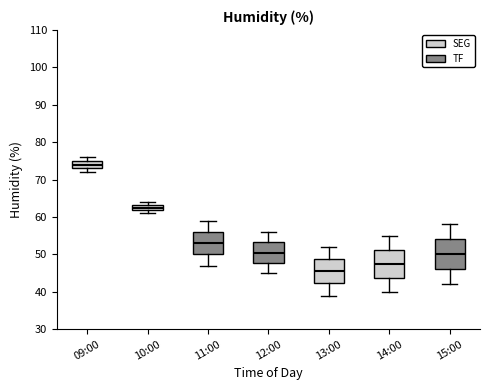

Reading left to right, read every box against the y-axis: the position of its median line, the range the box covers, and the ends of its whiskers. The values are not printed on the chart, so give them approximately, as read against the axis.

09:00: median 74, box 73 to 75, whiskers 72 to 76
10:00: median 63 (inside the box), box 62 to 63, whiskers 61 to 64
11:00: median 53, box 50 to 56, whiskers 47 to 59
12:00: median 51, box 48 to 53, whiskers 45 to 56
13:00: median 46, box 42 to 49, whiskers 39 to 52
14:00: median 48, box 44 to 51, whiskers 40 to 55
15:00: median 50, box 46 to 54, whiskers 42 to 58